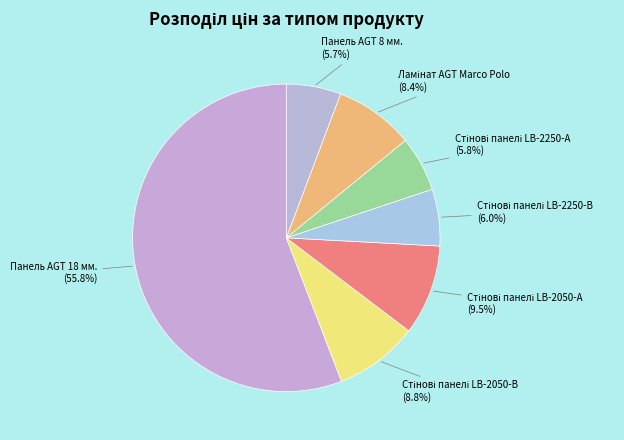

How many segments does this pie chart have?

7